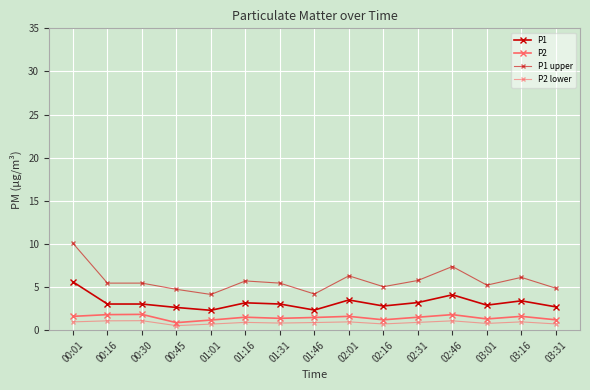

How many interior local peaks does the P1 series have?

4